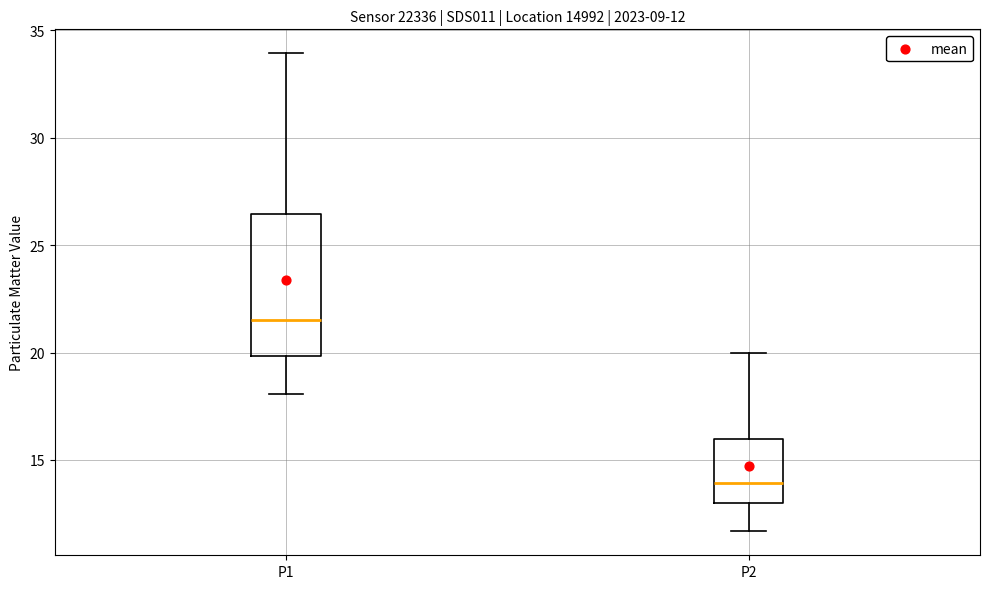

Which box's median line is the lowest?

P2